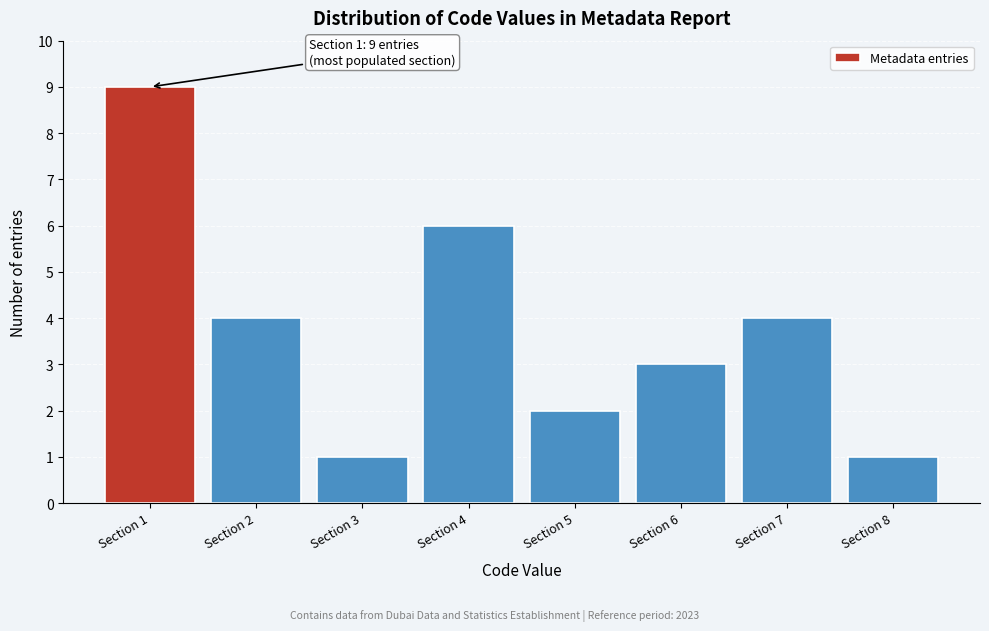

Reading right to left, list all the values displayed in this chart.

1	4	3	2	6	1	4	9